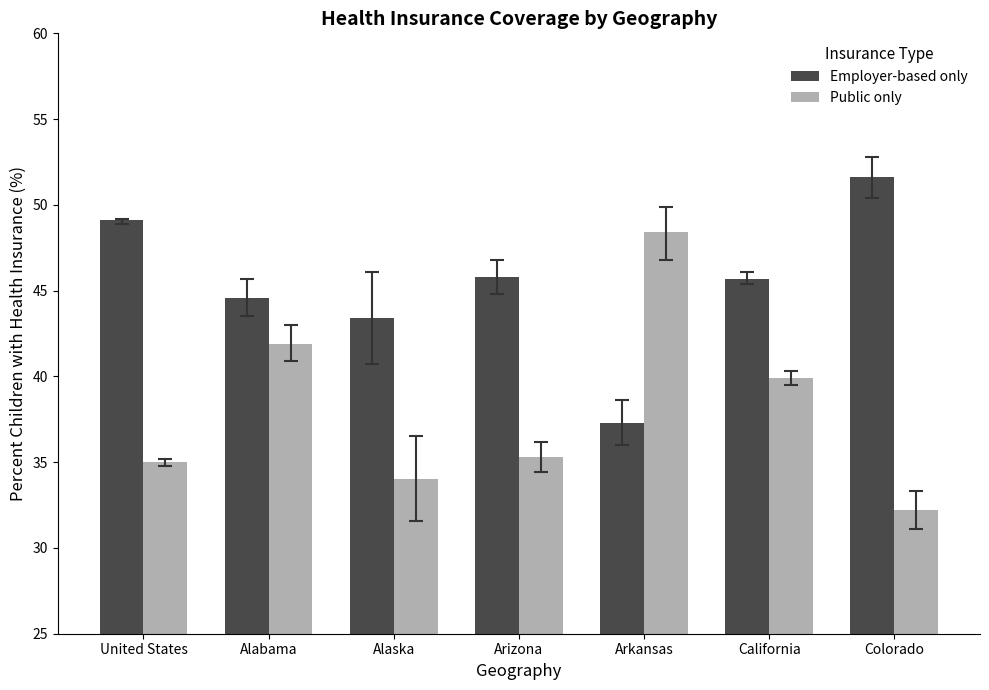

Which series has the largest range (max minus min)?

Public only